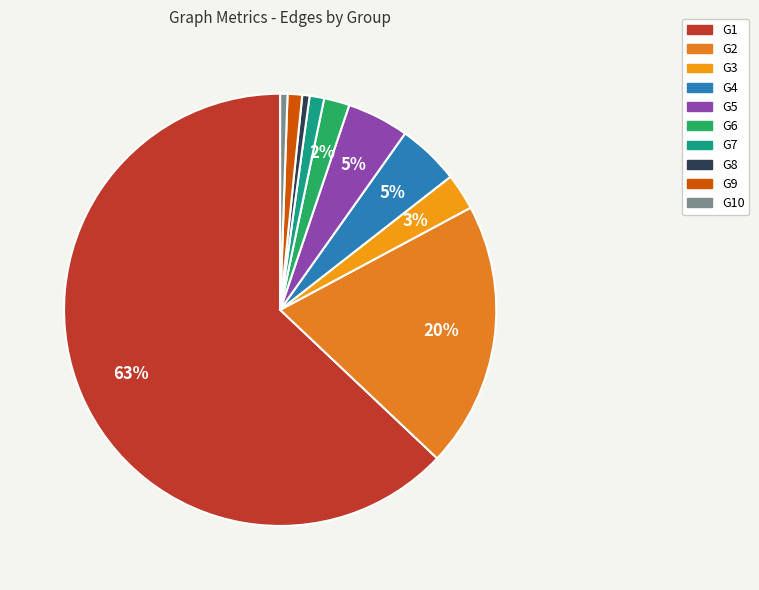

Count the number of slices in the pie.

10